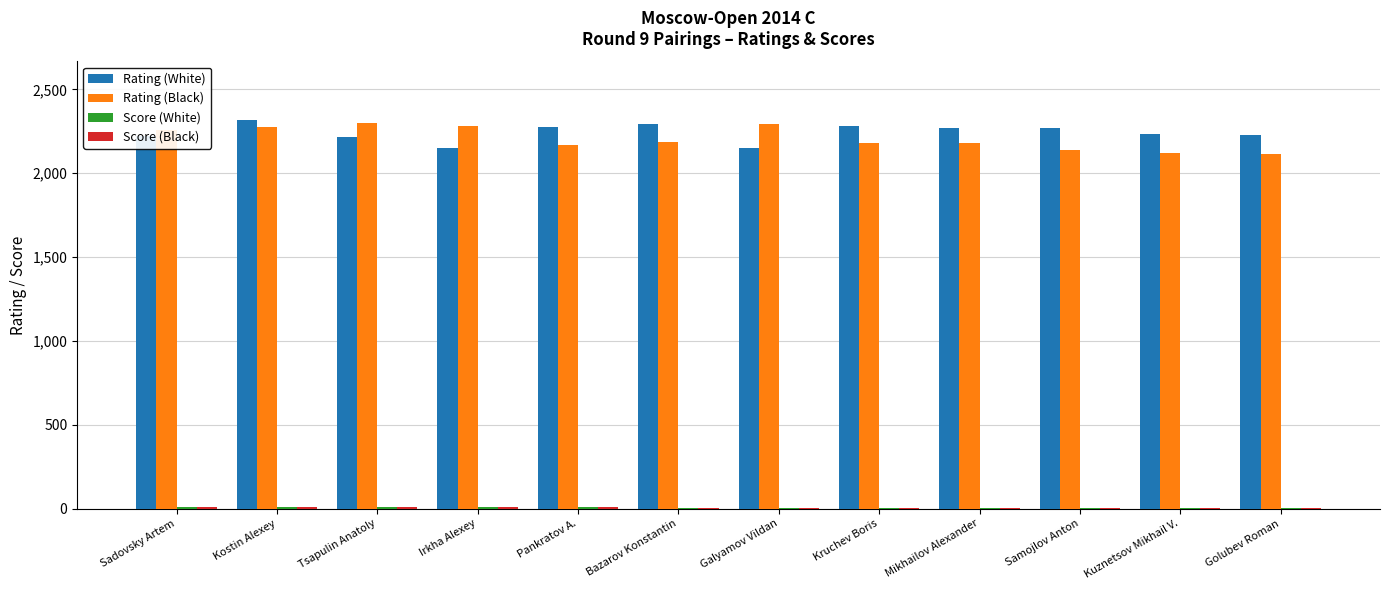

The Rating (Black) series shows 2283.0 at Irkha Alexey. True or false?

True